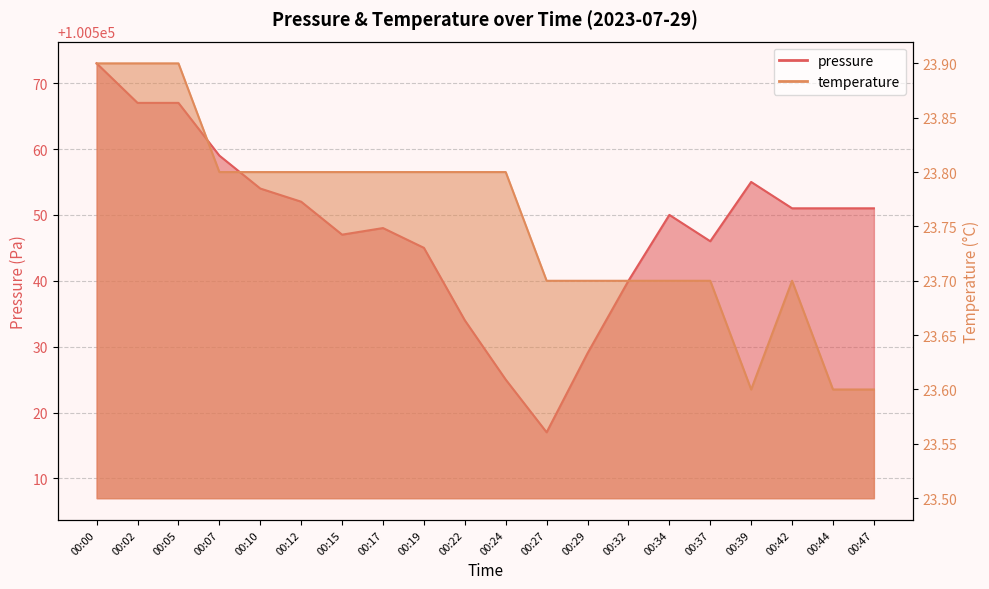

Reading left to right, list all the values displayed in this chart.

pressure: 100573.0	100567.0	100567.0	100559.0	100554.0	100552.0	100547.0	100548.0	100545.0	100534.0	100525.0	100517.0	100529.0	100540.0	100550.0	100546.0	100555.0	100551.0	100551.0	100551.0
temperature: 23.9	23.9	23.9	23.8	23.8	23.8	23.8	23.8	23.8	23.8	23.8	23.7	23.7	23.7	23.7	23.7	23.6	23.7	23.6	23.6